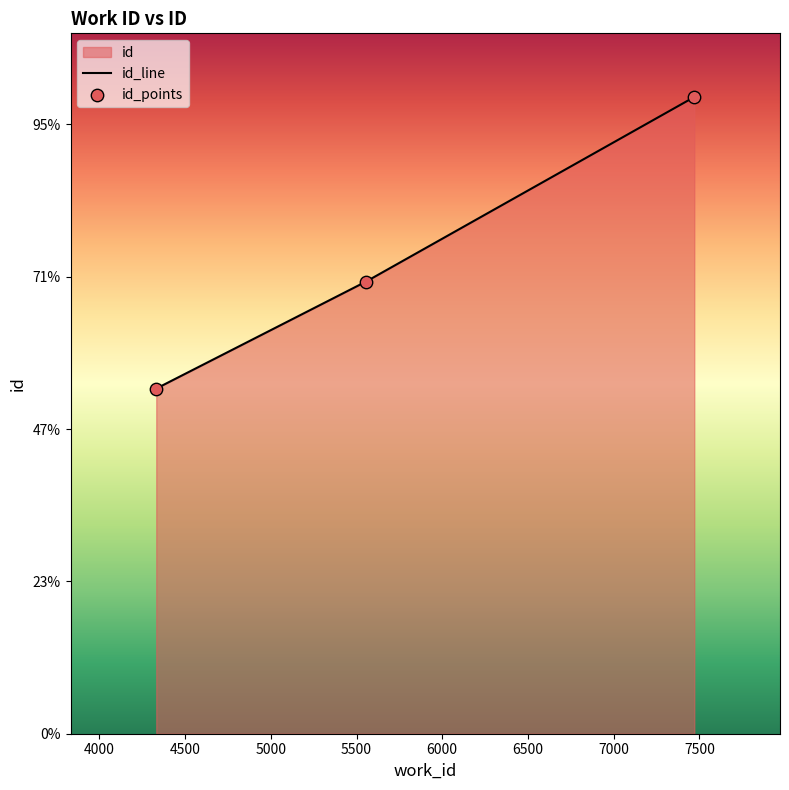

Which has a higher value, 5556 or 7470?

7470